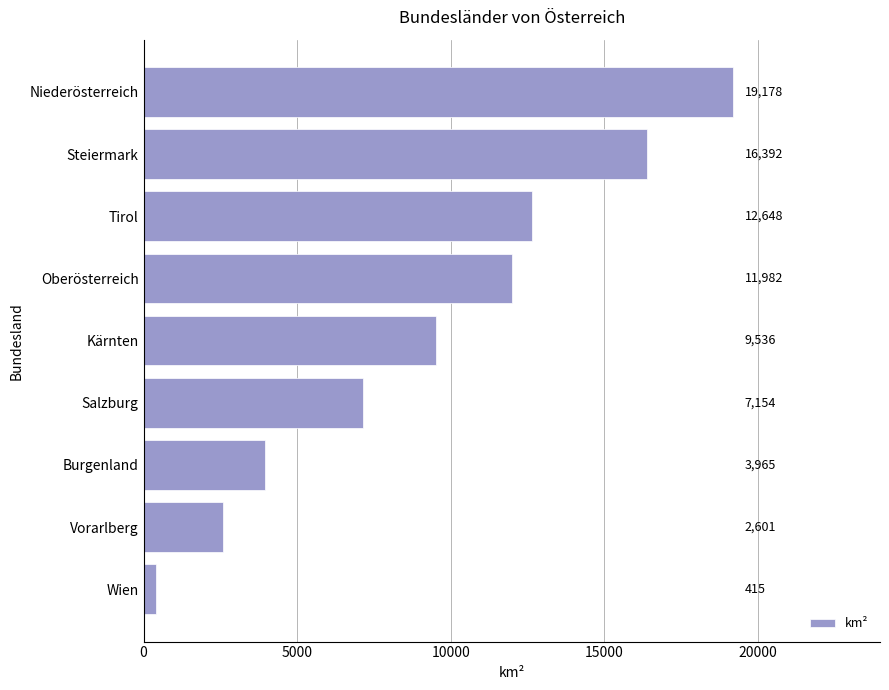

Reading top to bottom, list all the values displayed in this chart.

19178	16392	12648	11982	9536	7154	3965	2601	415